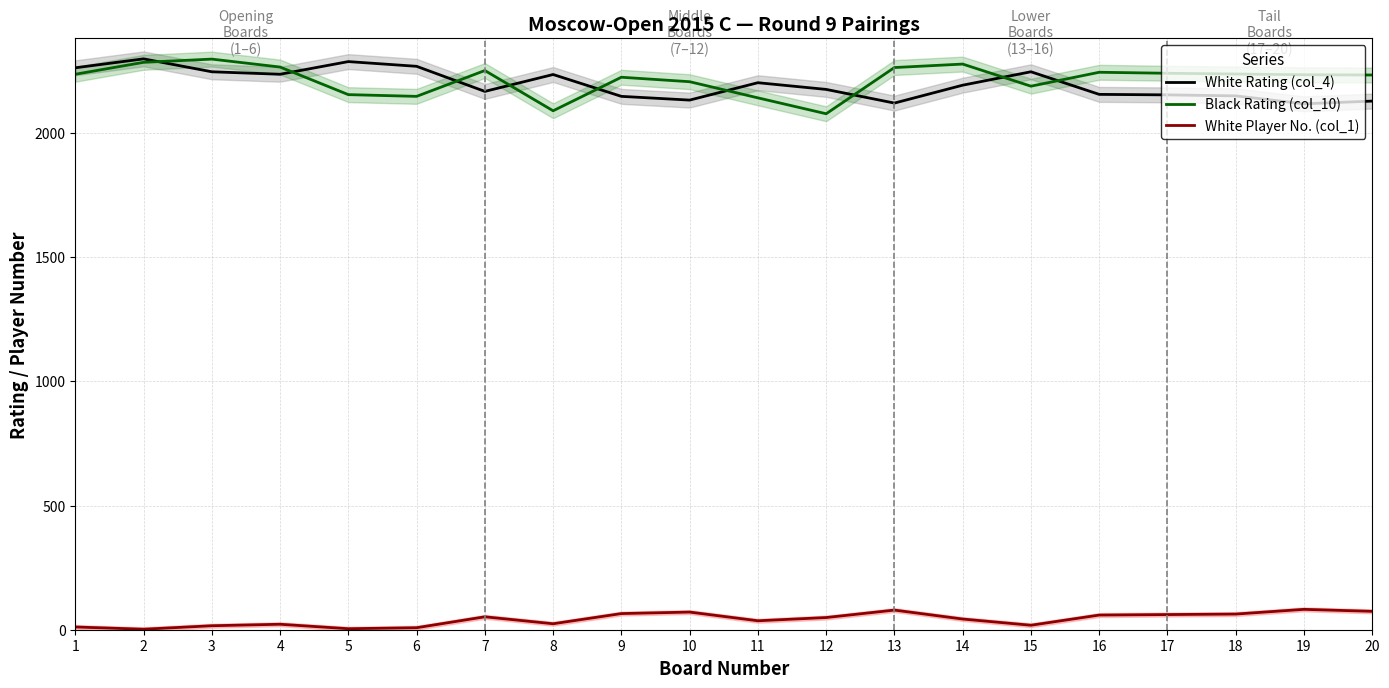

What is the approximate value of Black Rating (col_10) at 11, to the nearest 50?

2150